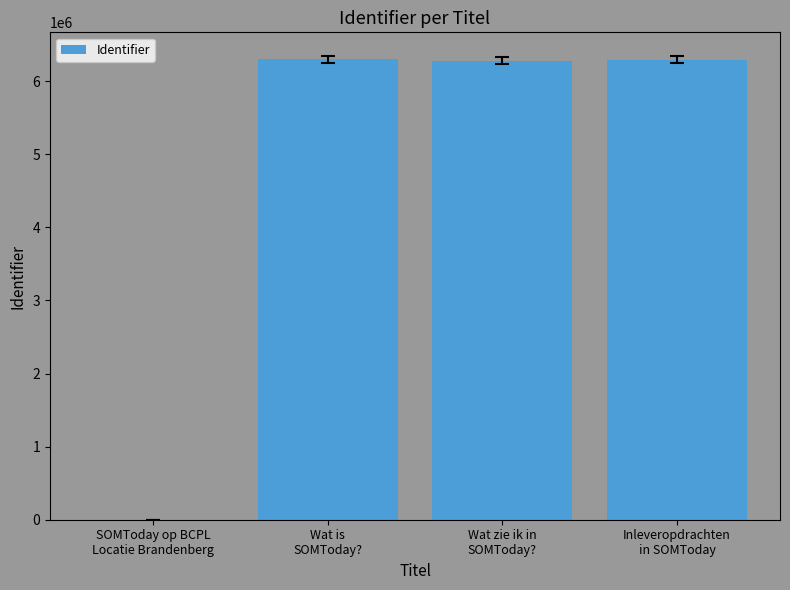

Is it true that the value at Inleveropdrachten
in SOMToday is 6295709?

True